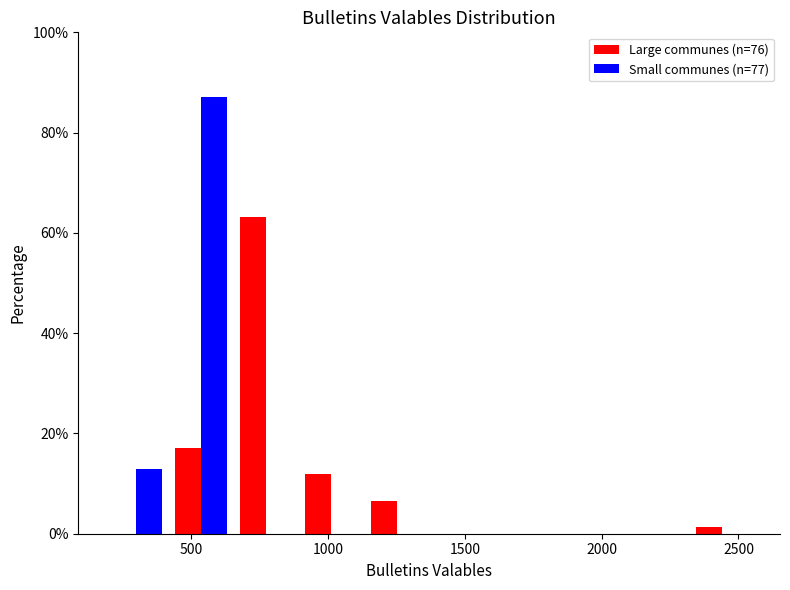

What is the height of the Small communes (n=77) bar covering 400 to 650 on the x-axis? Neither the bar edges nor the heights are printed on the chart, so give them approximately, as read against the axes.

88